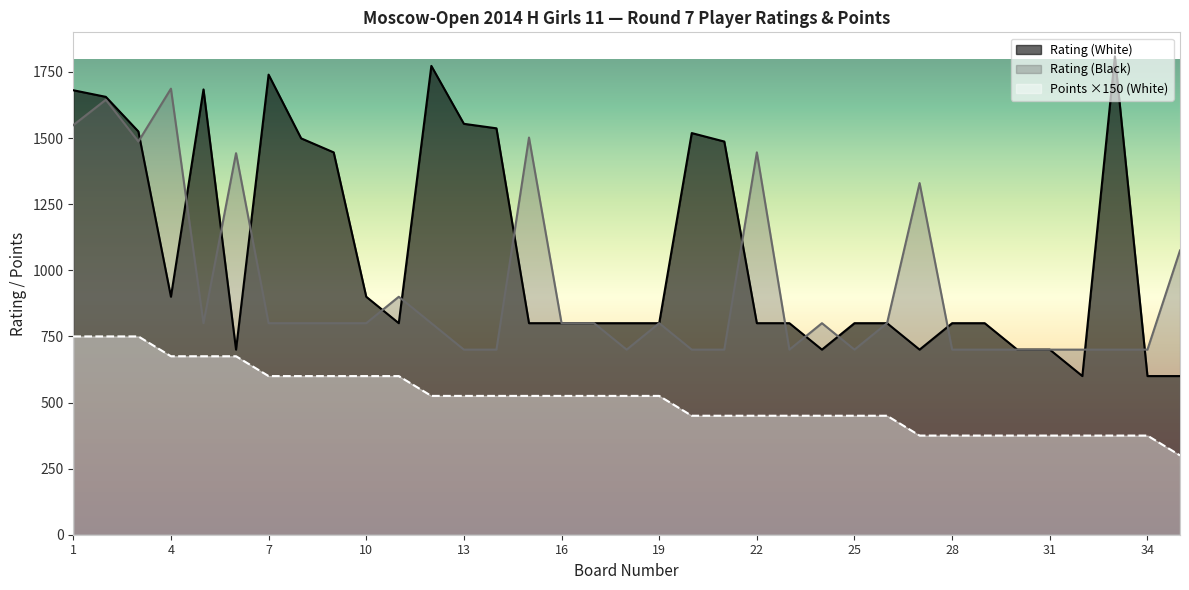

True or false: Rating (Black) has a value of 700 at 34.

True